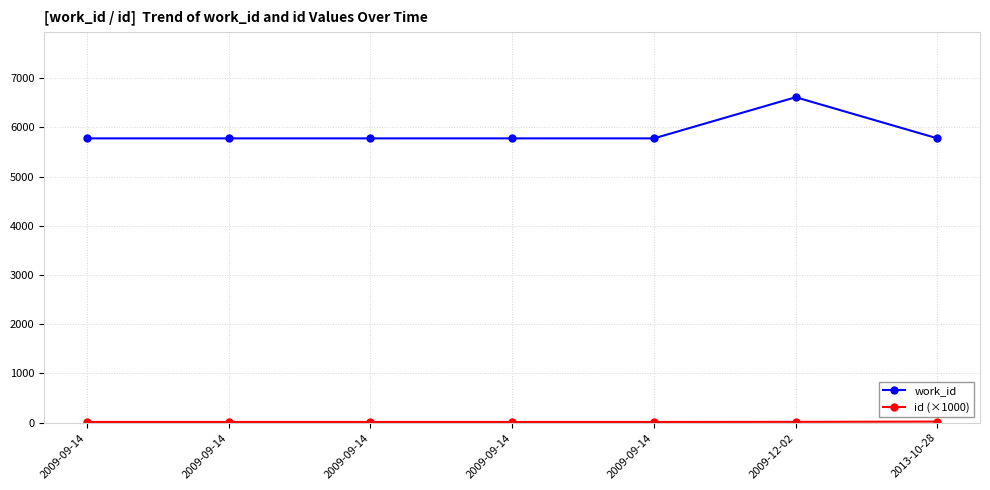

At which label does id (×1000) reach its peak?

2013-10-28